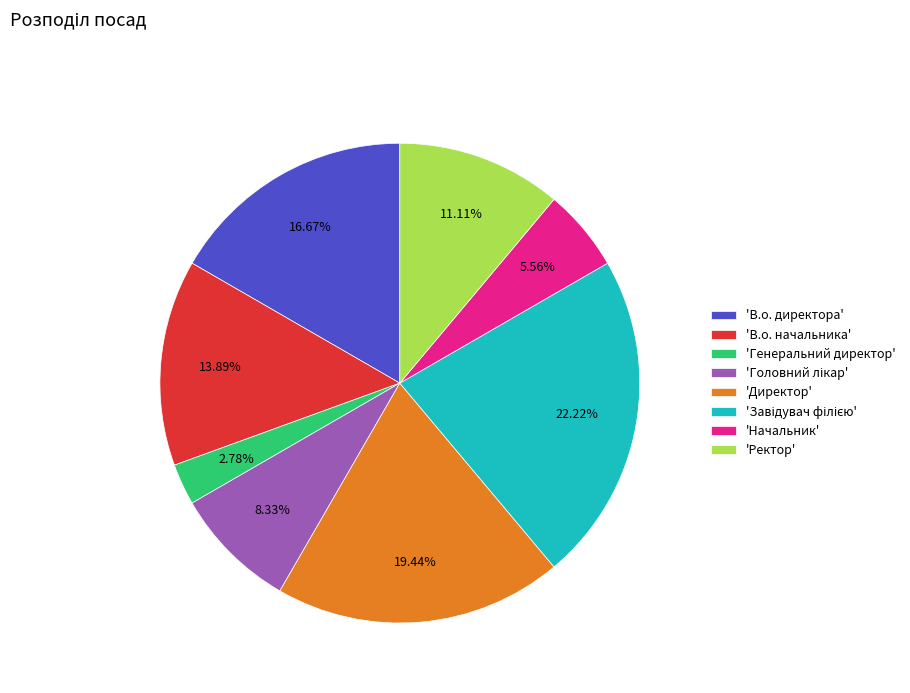

Which category has the smallest portion of the pie?

'Генеральний директор'